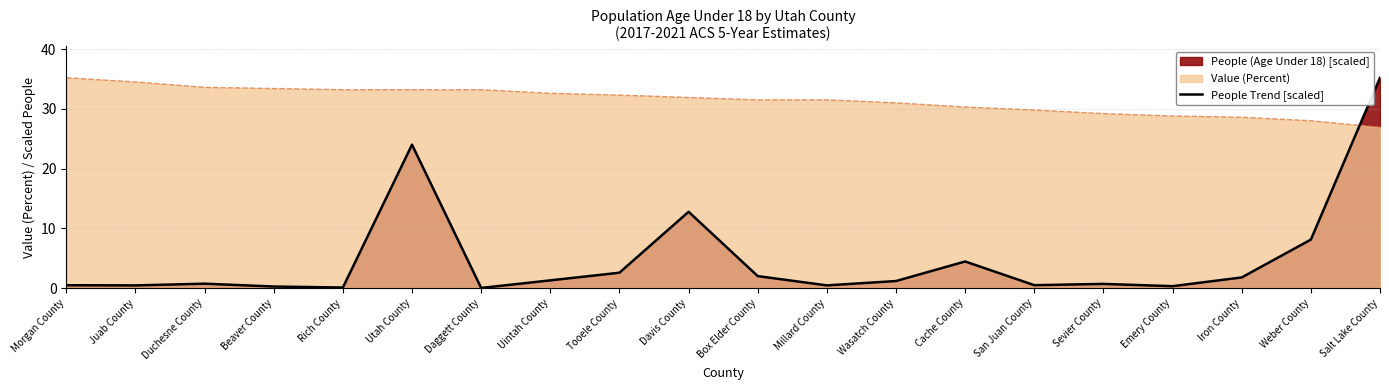

True or false: the data has more than 2 interior local peaks.

True